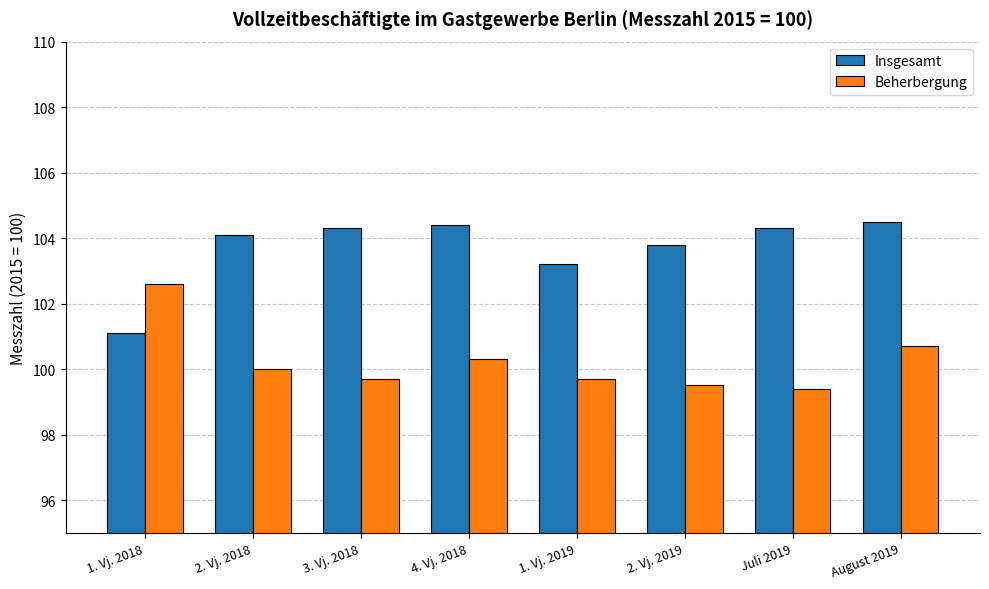

What is the label of the 4th bar from the right?

1. Vj. 2019